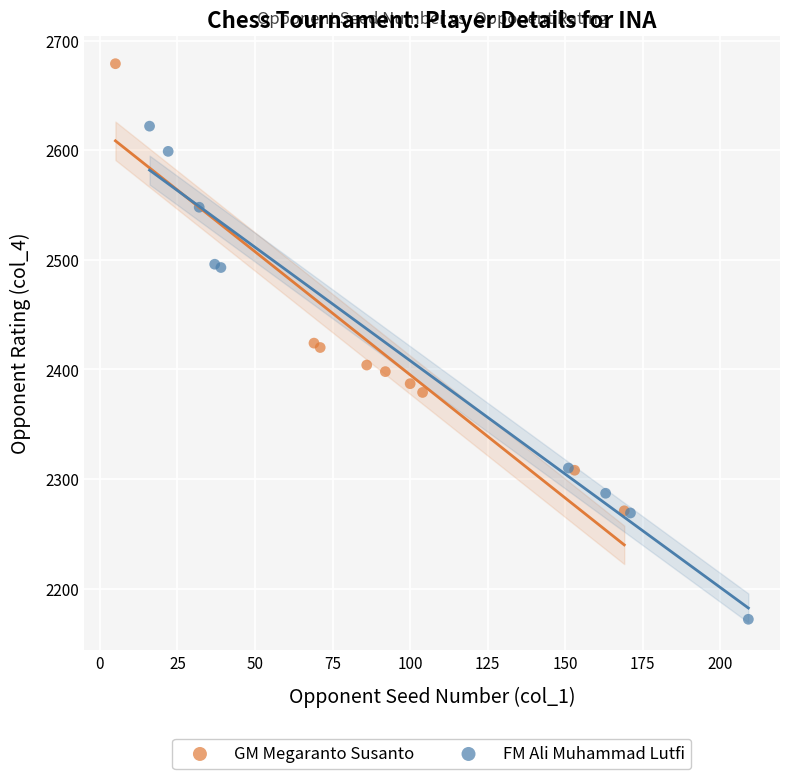

What are all the series names shown in the legend?

GM Megaranto Susanto, FM Ali Muhammad Lutfi